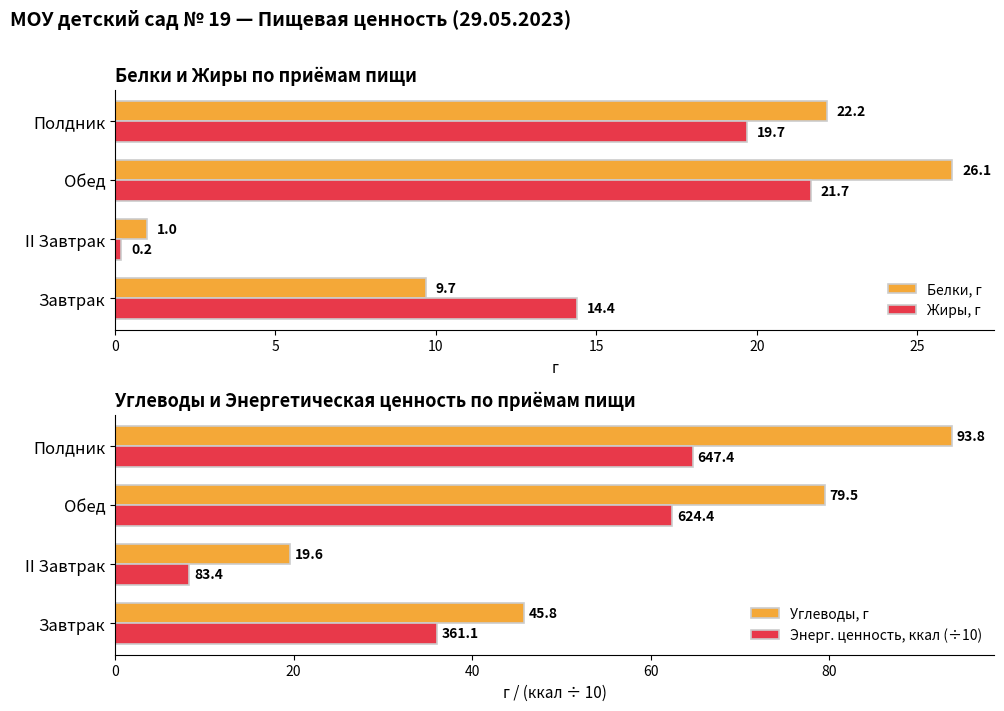

How many data points in Белки, г are less than 22?

2